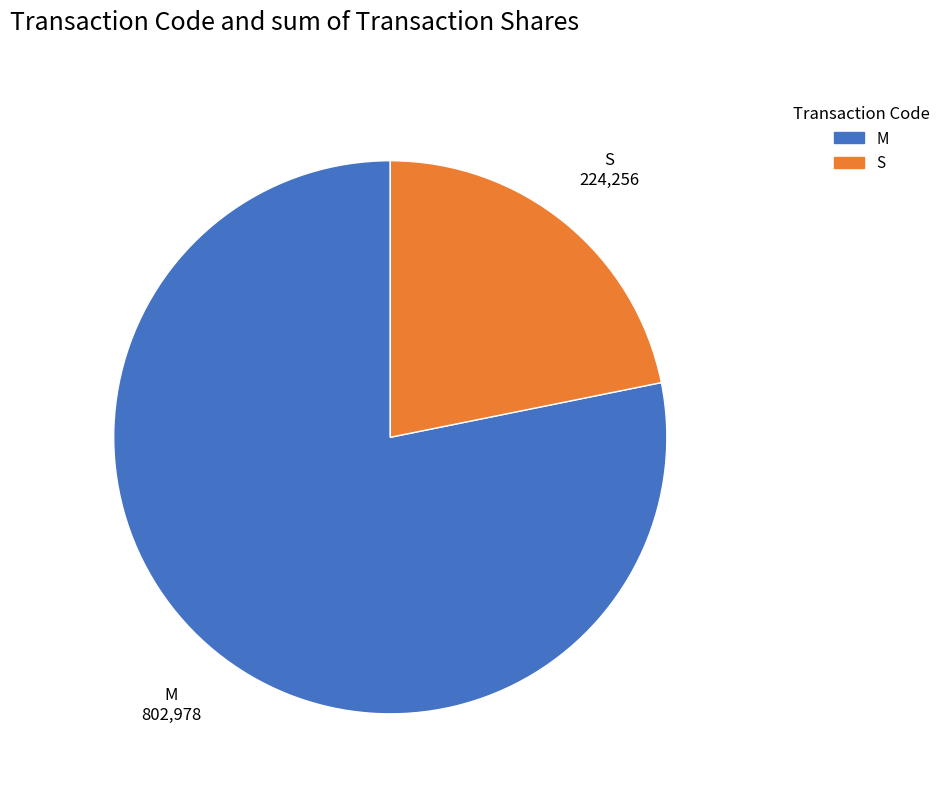

What is the smallest slice in the pie chart?

S